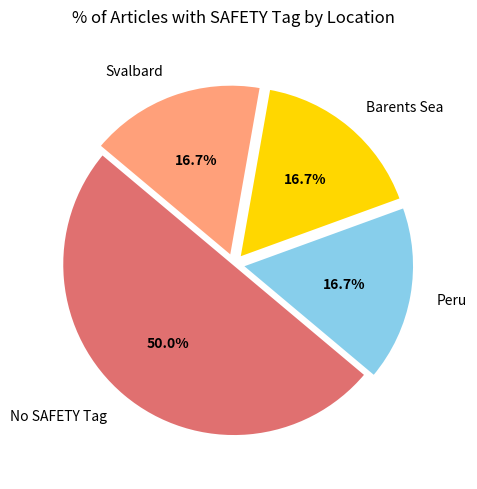

Approximately how many times larger is the value at Peru compared to No SAFETY Tag?

0.3